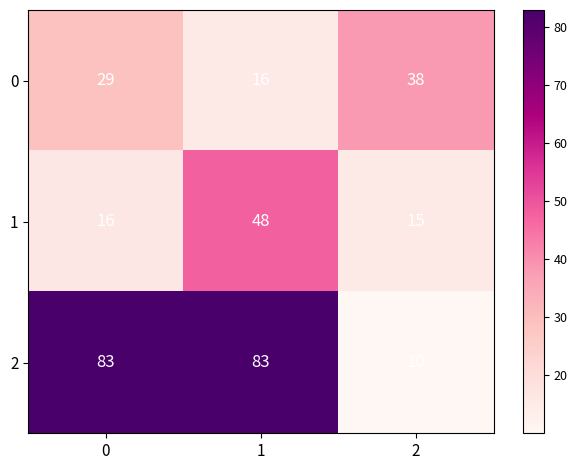

What is the difference between the second highest and minimum values in the 2 series?

73